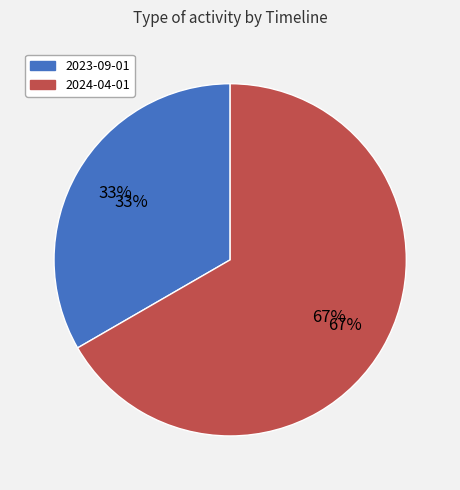

To the nearest percent, what is the average slice percentage?

50%